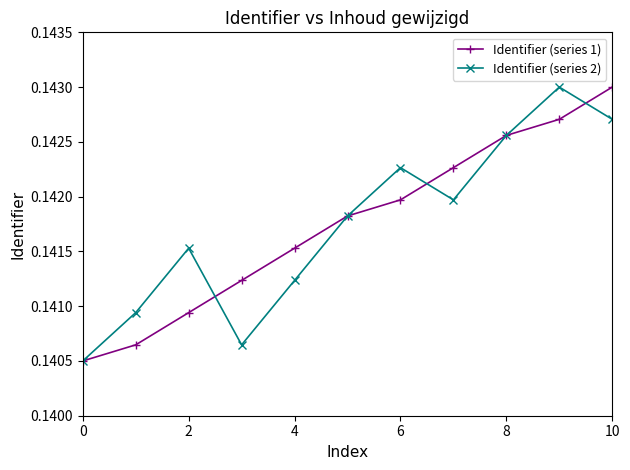

True or false: Identifier (series 2) has more than 0 points higher than both neighbors.

True